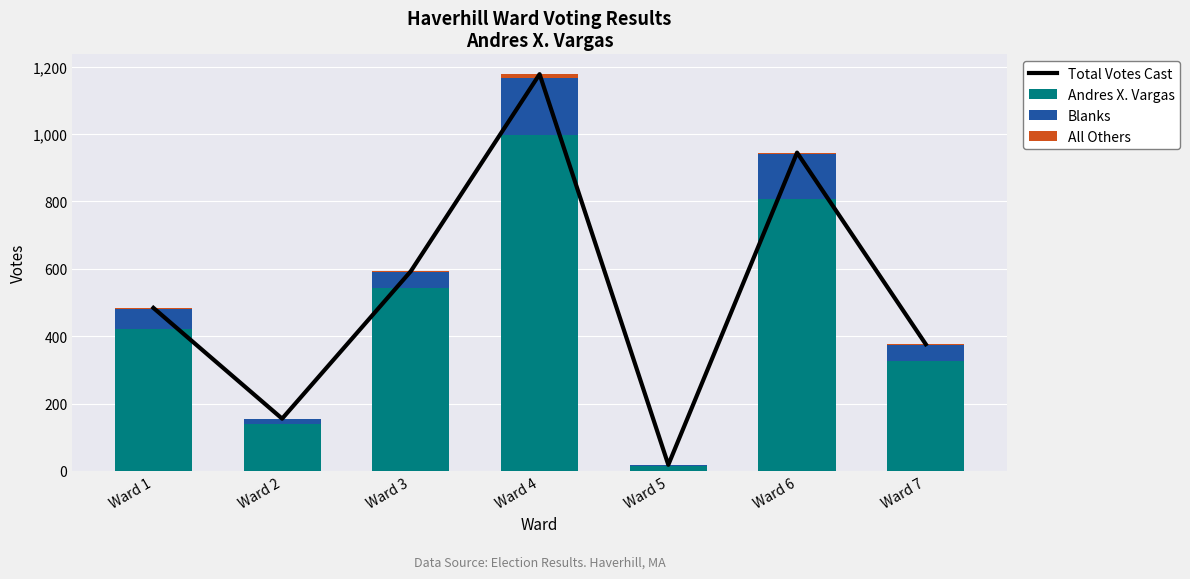

Is the value of All Others at Ward 3 greater than the value of Blanks at Ward 3?

No